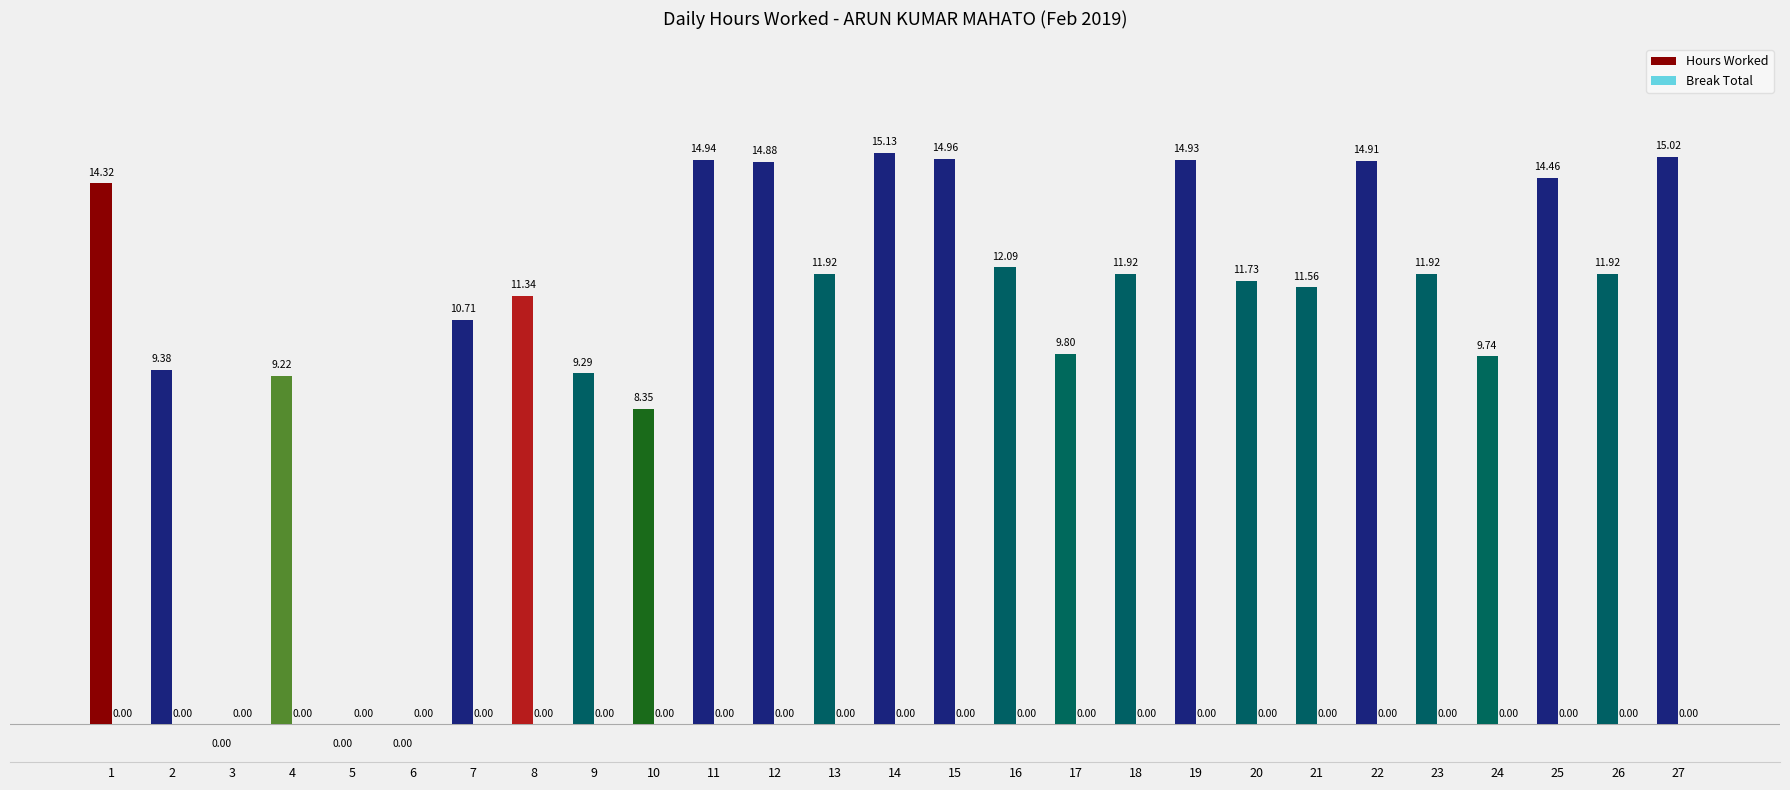

What is the sum of all values?

294.4